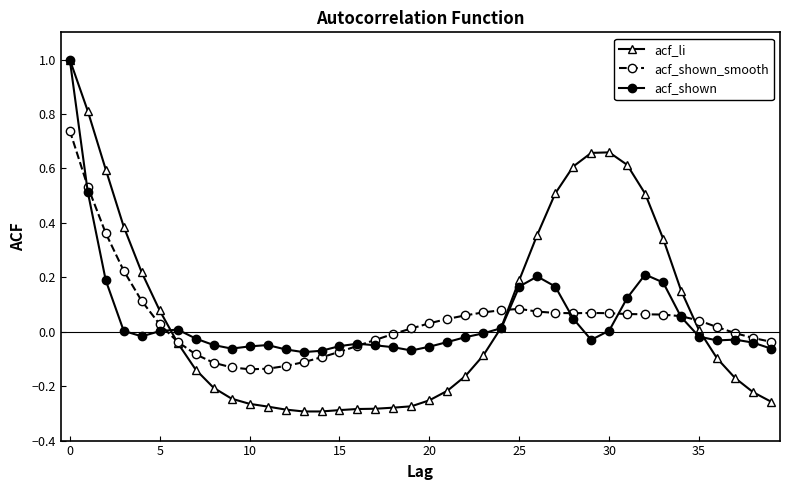

What is the sum of all acf_shown values?

1.8